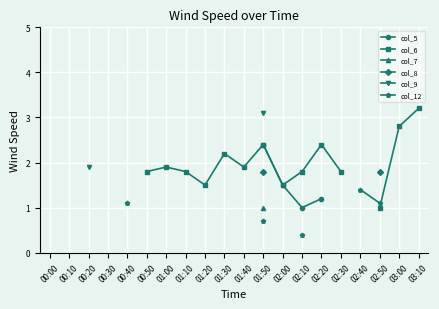

Which series changed the most between 00:20 and 01:50?

col_9